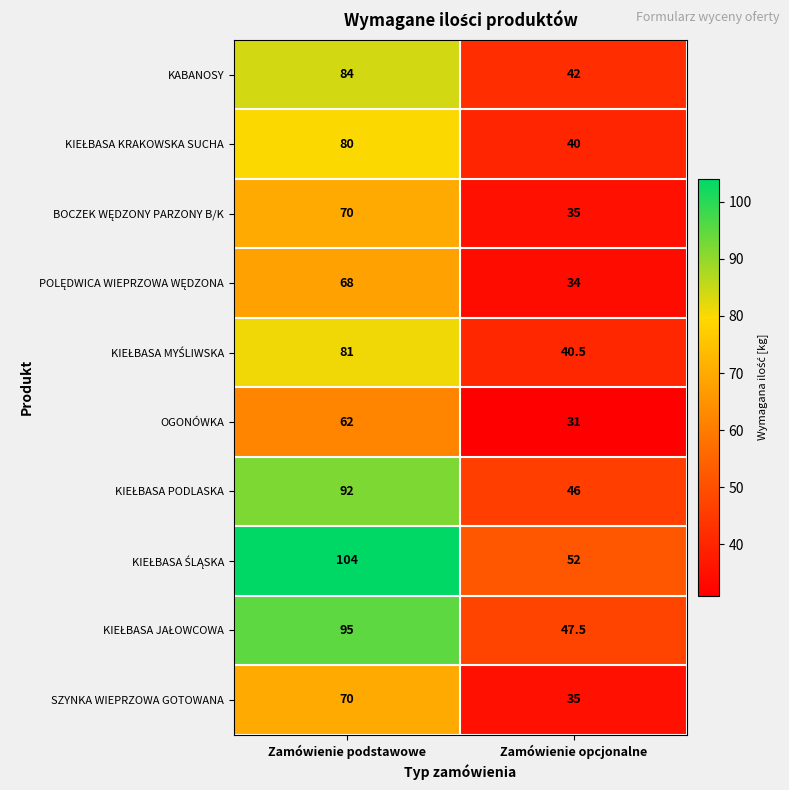

What is the maximum value shown in the chart?

104.0